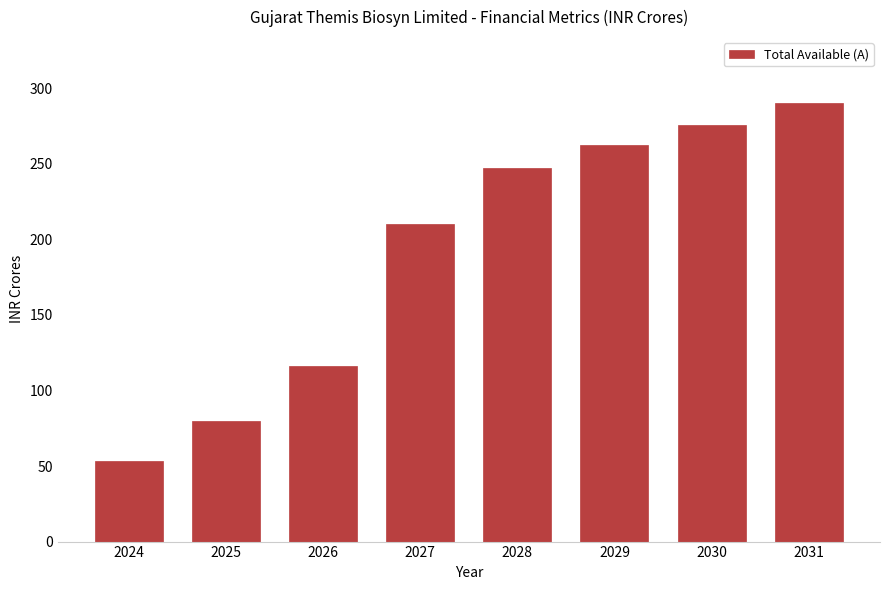

Reading right to left, what are all the values shown in this chart?

2031=290.3	2030=275.9	2029=262.2	2028=247.3	2027=209.9	2026=116.5	2025=79.6	2024=53.4